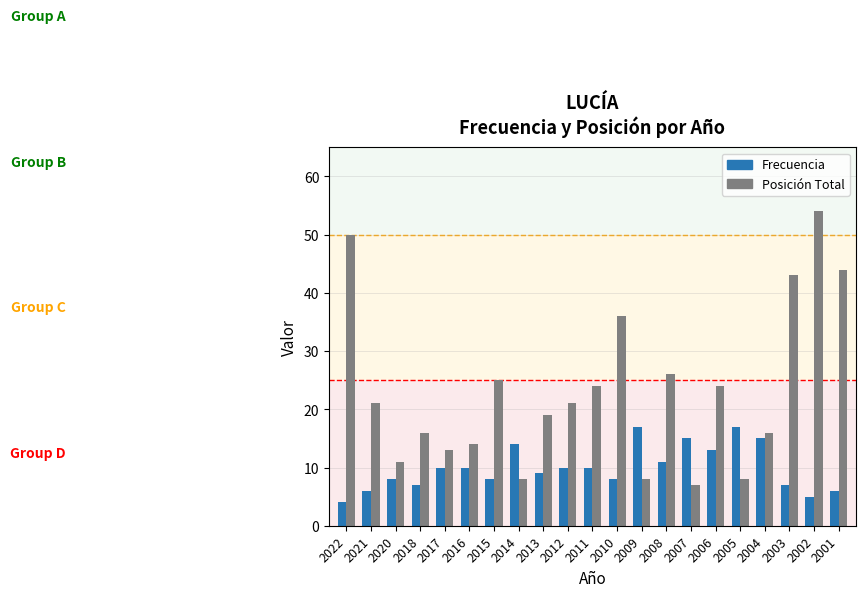

How many data points in Posición Total are less than 21?

10